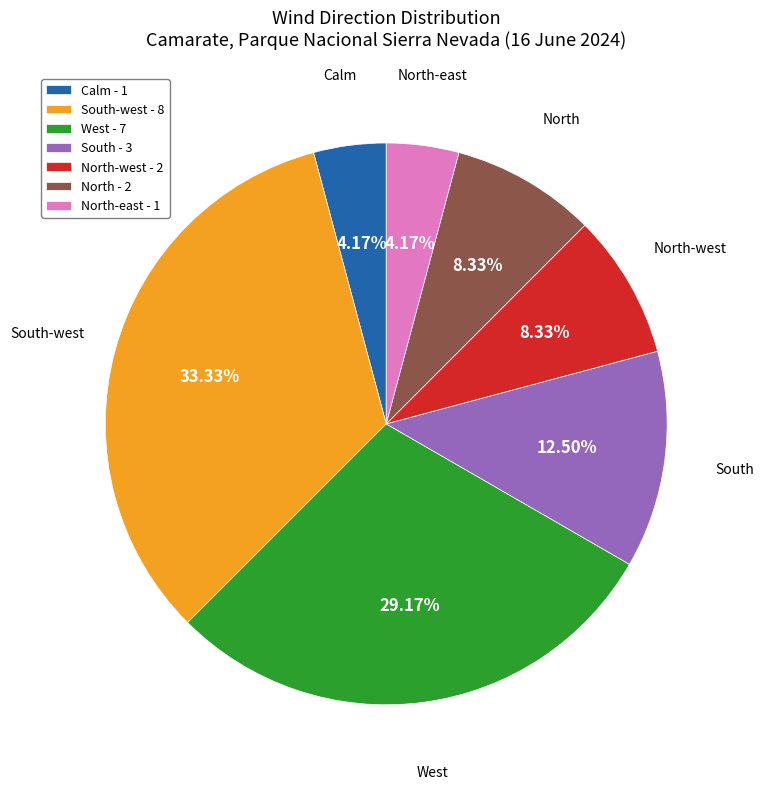

How many segments does this pie chart have?

7